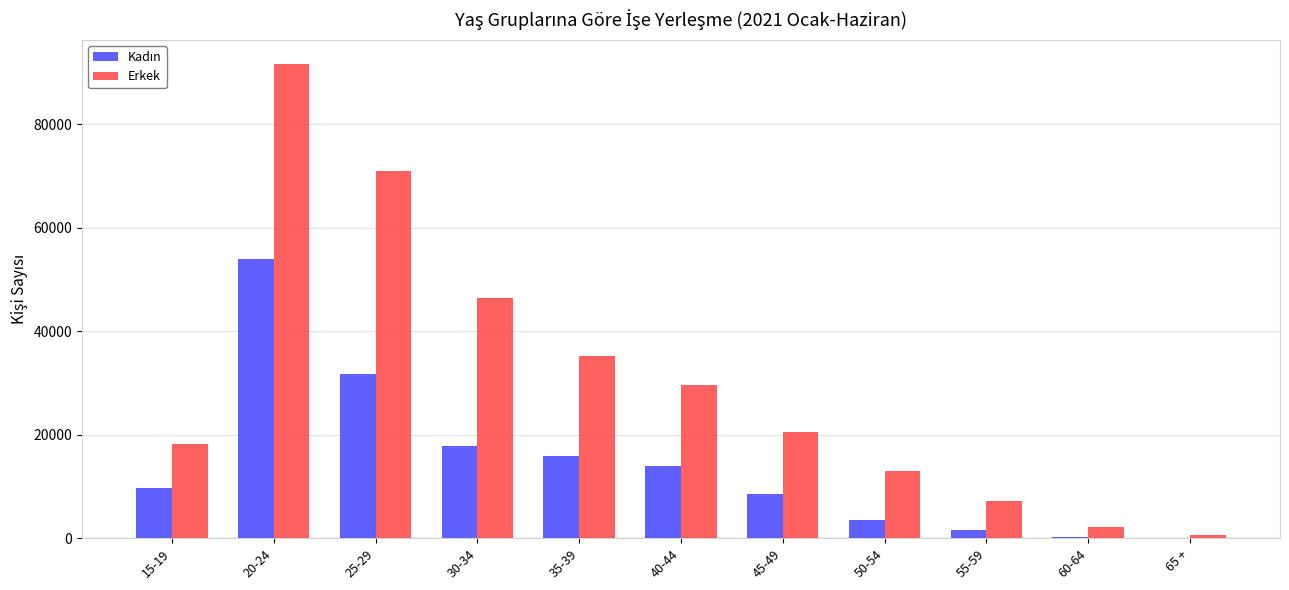

What is the spread (max minus min) of values at 60-64?

1831